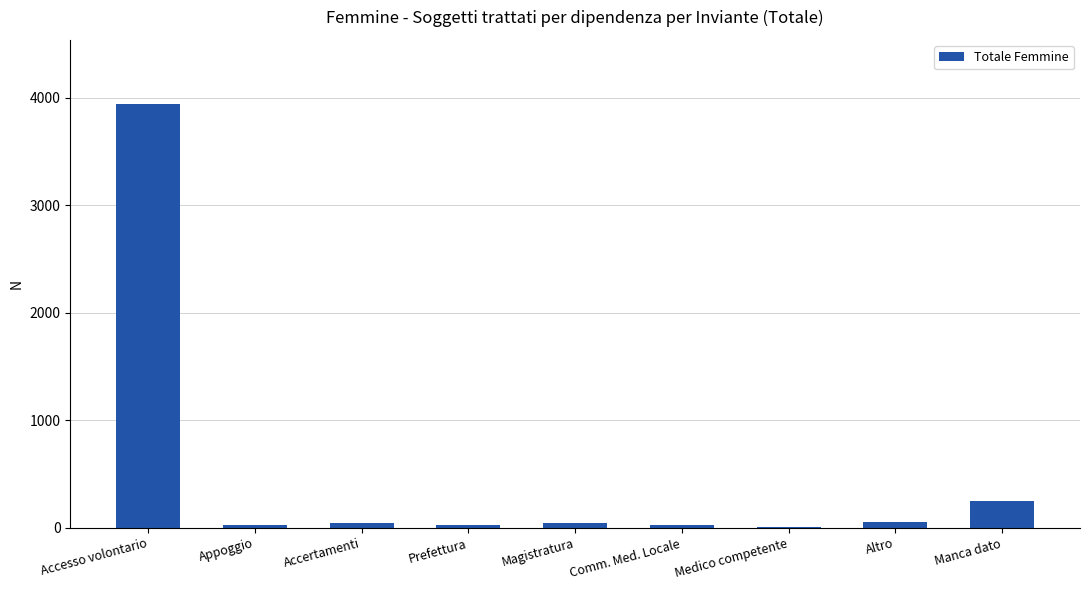

The value at Manca dato is 429. True or false?

False